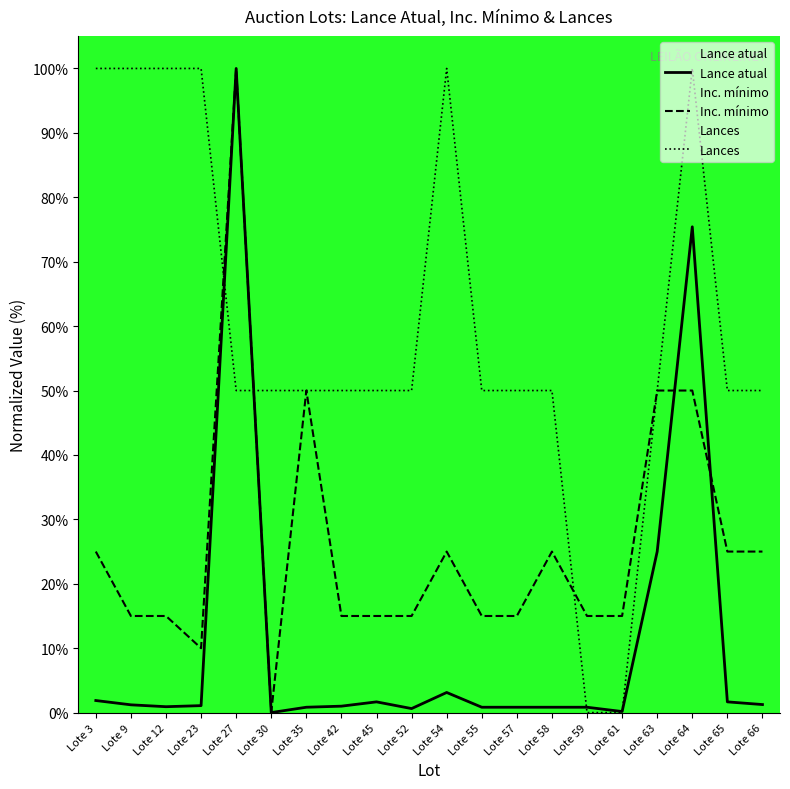

At which category is the sum across all series the highest?

Lote 27